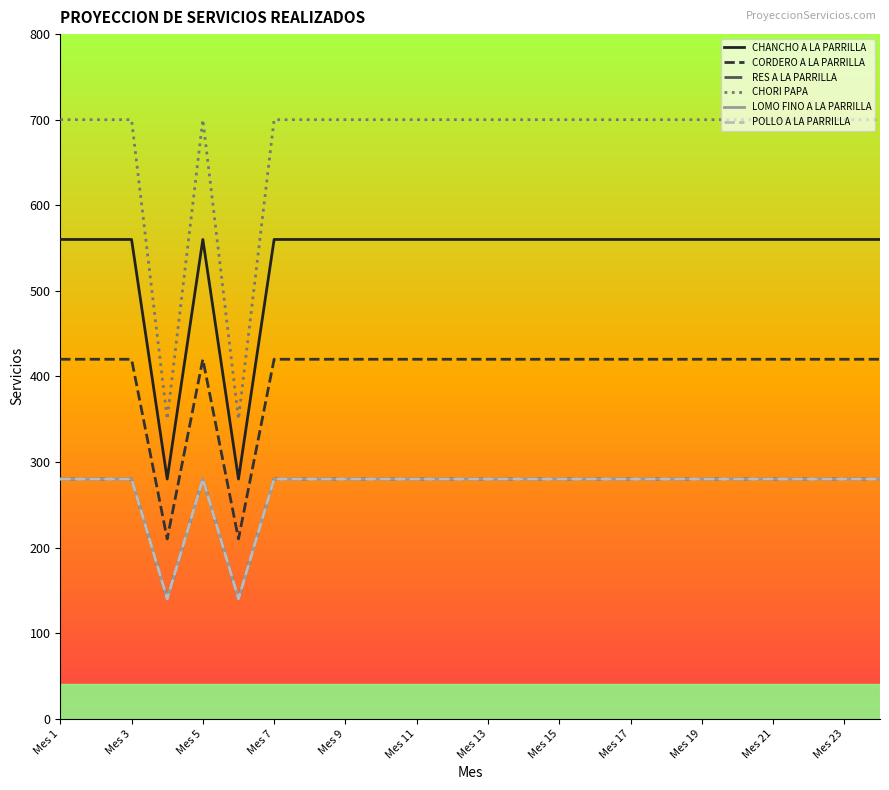

What is the sum of all POLLO A LA PARRILLA values?

6440